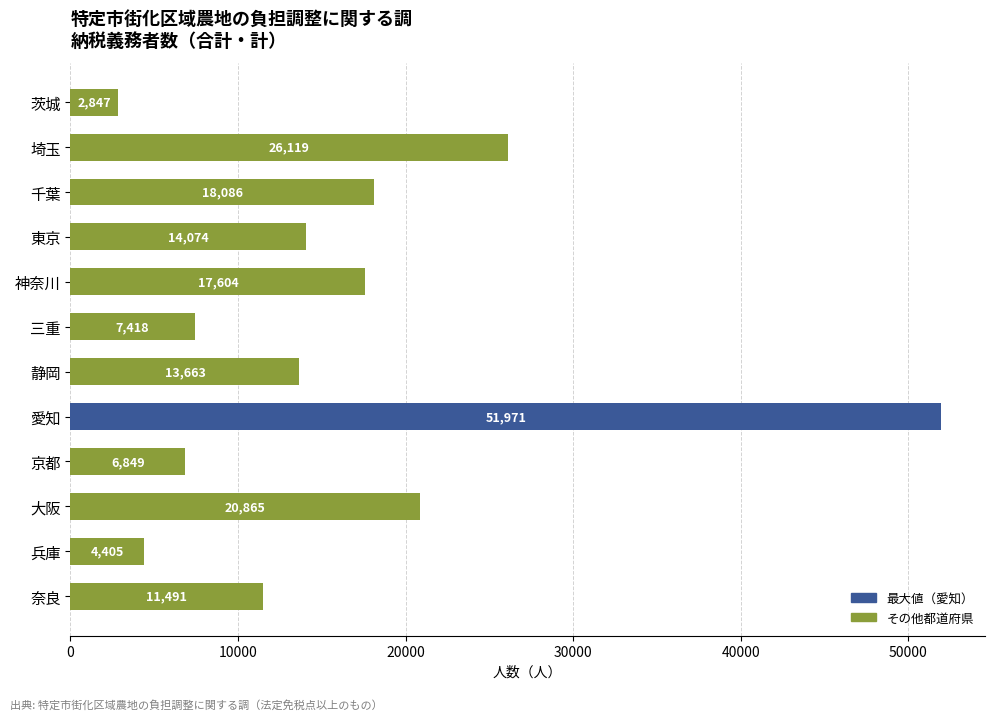

Rank the categories by value from lowest to highest.

茨城, 兵庫, 京都, 三重, 奈良, 静岡, 東京, 神奈川, 千葉, 大阪, 埼玉, 愛知